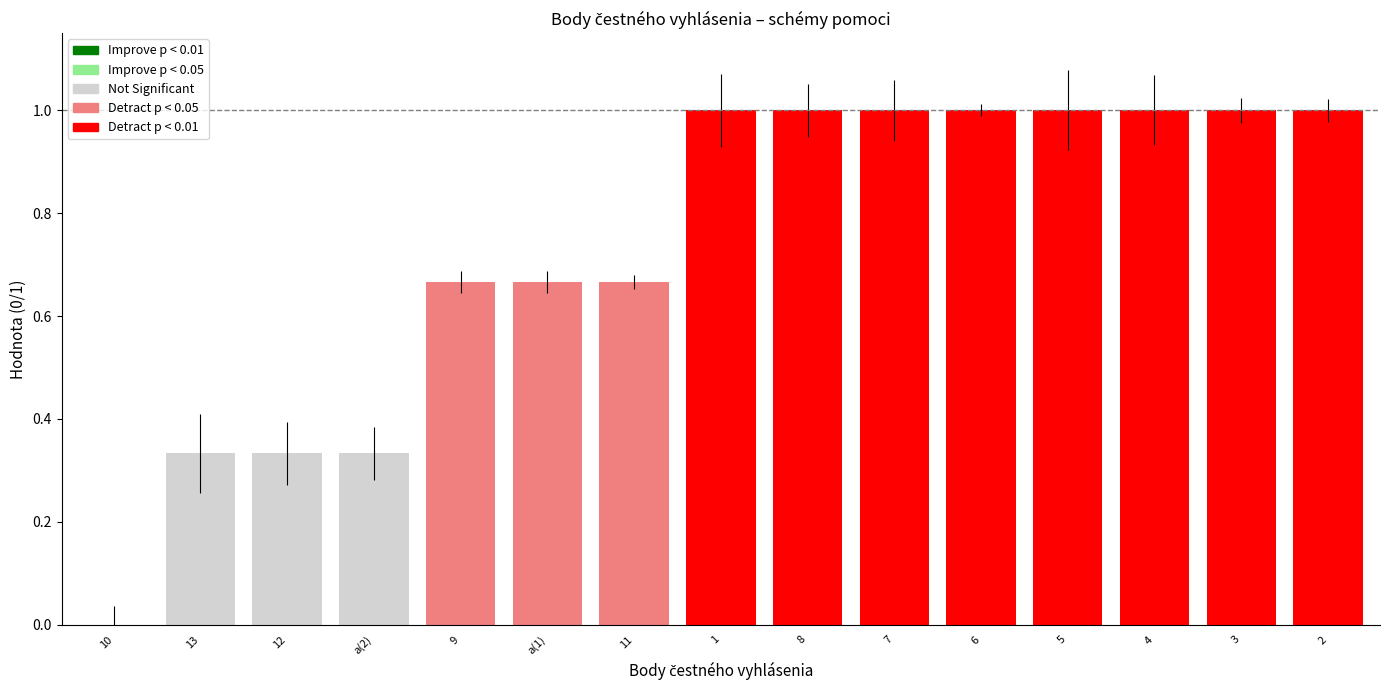

Between 9 and 8, which is larger?

8